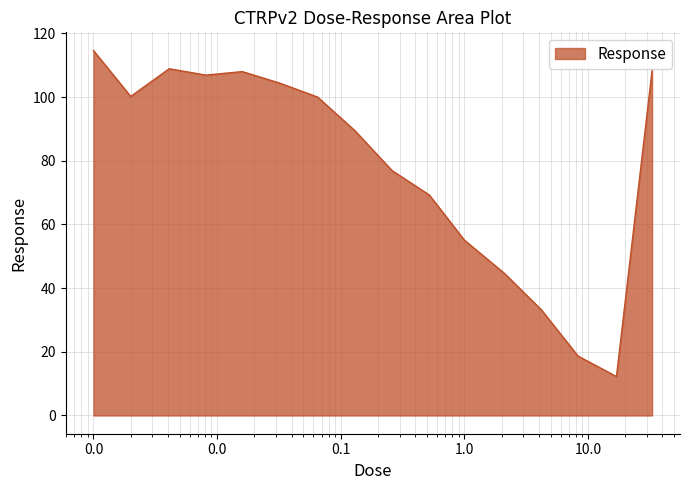

What is the smallest value displayed?

12.2